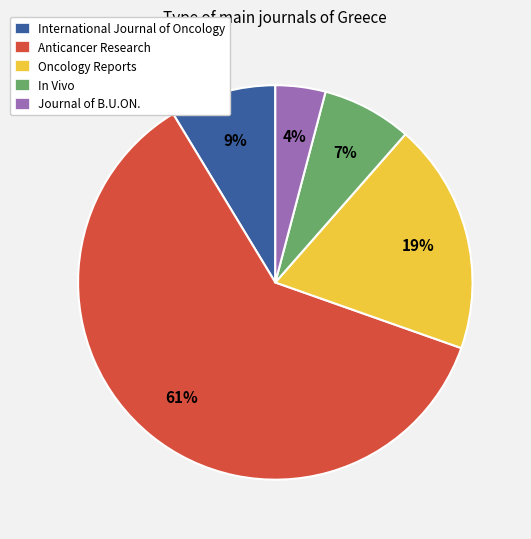

Which has a higher value, Journal of B.U.ON. or Oncology Reports?

Oncology Reports